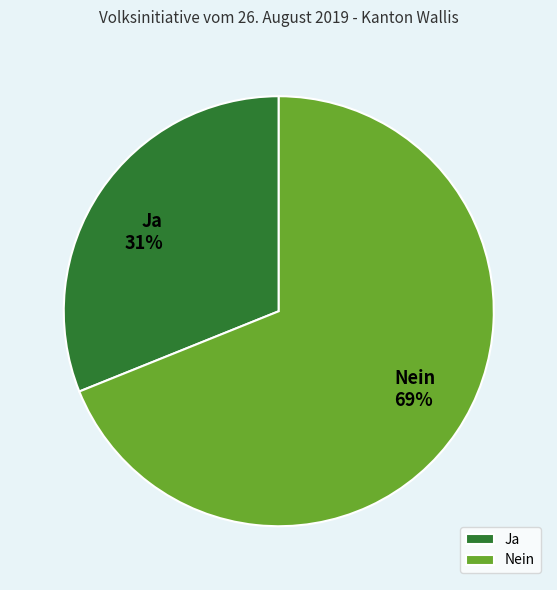

Is there any slice that represents more than half of the pie?

Yes